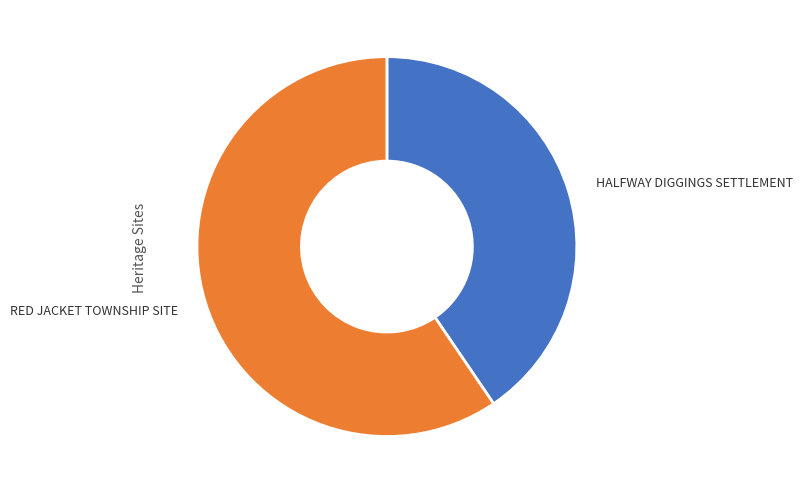

Do HALFWAY DIGGINGS SETTLEMENT and RED JACKET TOWNSHIP SITE together represent more than half of the pie?

Yes